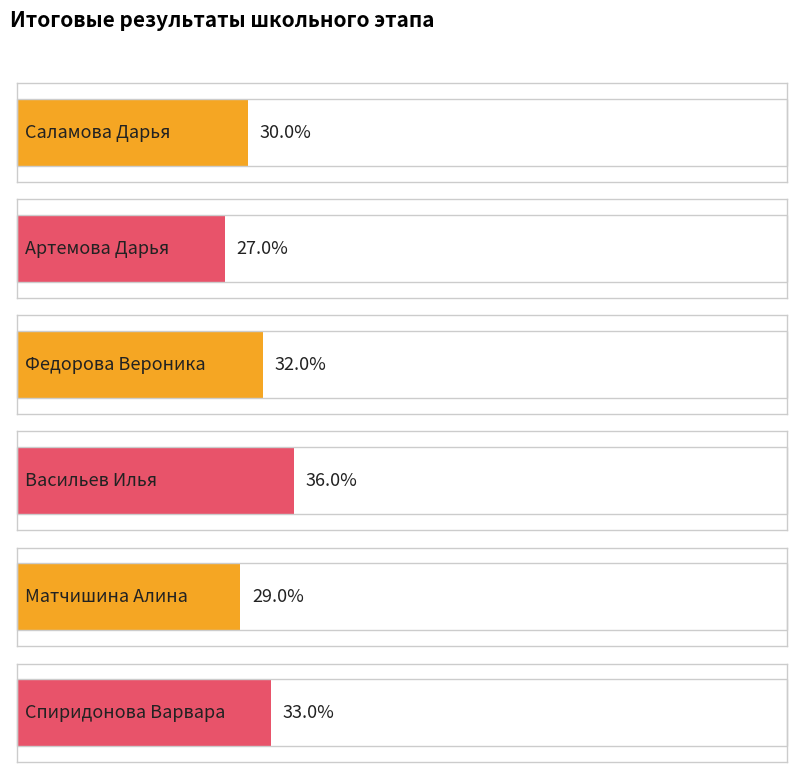

What is the average value of the Общий балл series?

31